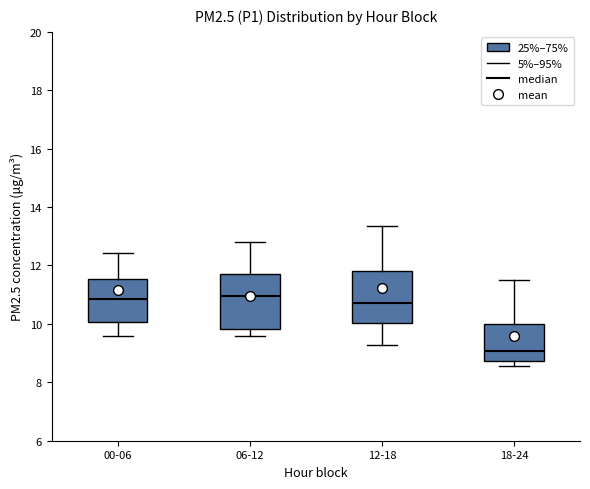

Reading left to right, read every box against the y-axis: the position of its median line, the range the box covers, and the ends of its whiskers. The values are not printed on the chart, so give them approximately, as read against the axis.

00-06: median 10.8, box 10.0 to 11.6, whiskers 9.6 to 12.4
06-12: median 11.0, box 9.8 to 11.6, whiskers 9.6 to 12.8
12-18: median 10.8, box 10.0 to 11.8, whiskers 9.2 to 13.4
18-24: median 9.0, box 8.8 to 10.0, whiskers 8.6 to 11.6